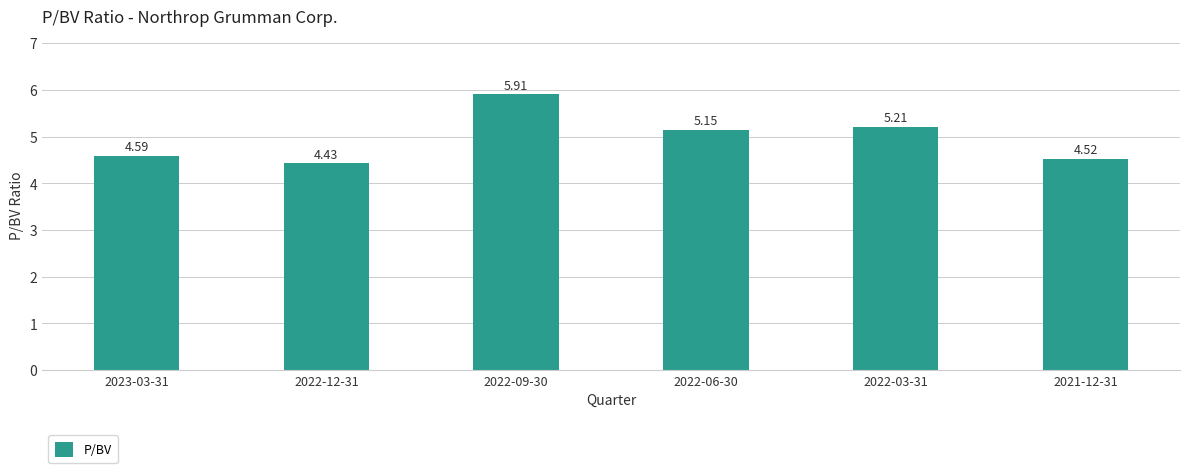

What is the maximum value shown in the chart?

5.9